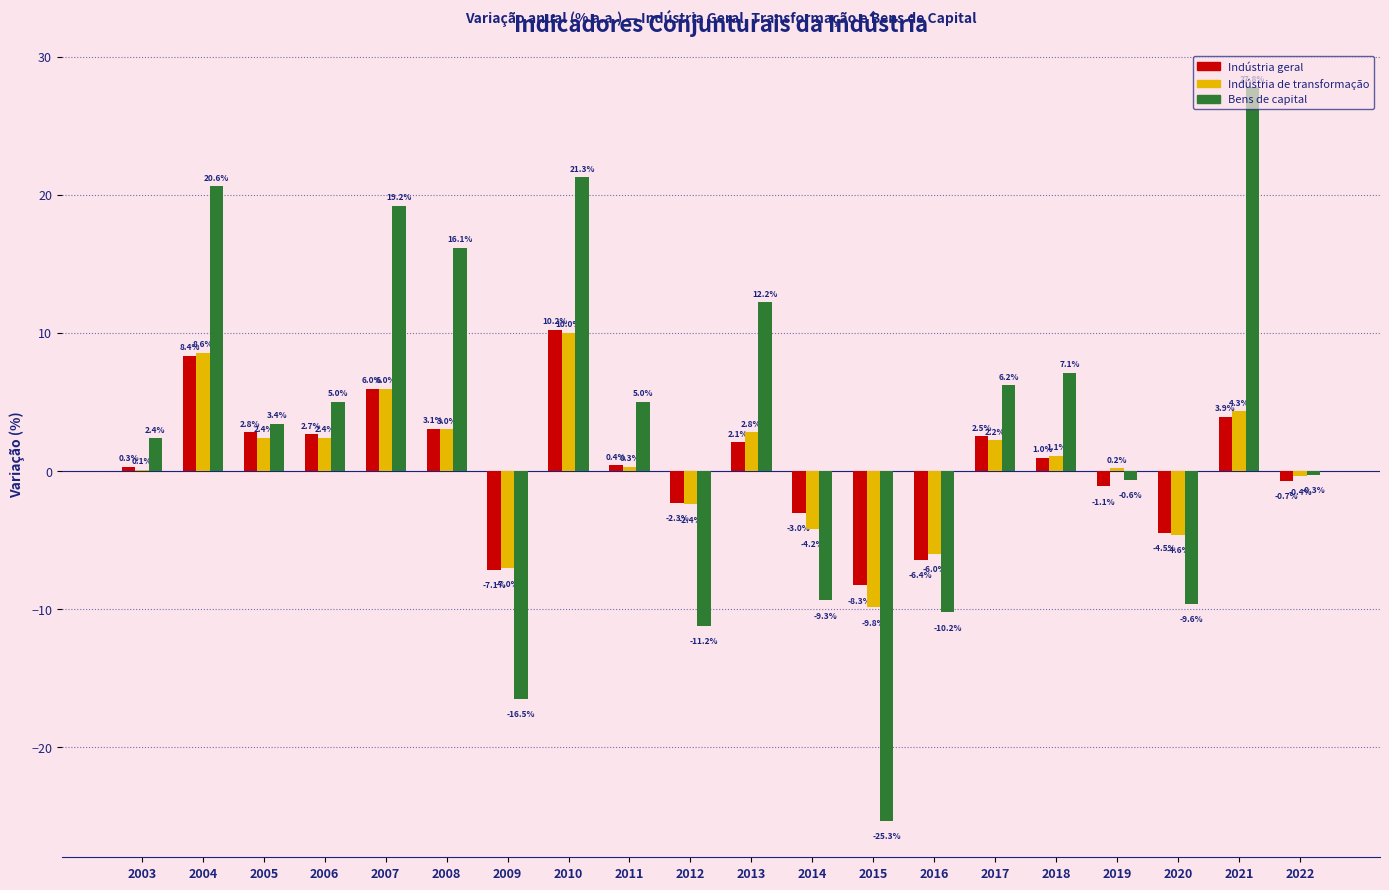

Which category has the highest value in the Indústria geral series?

2010